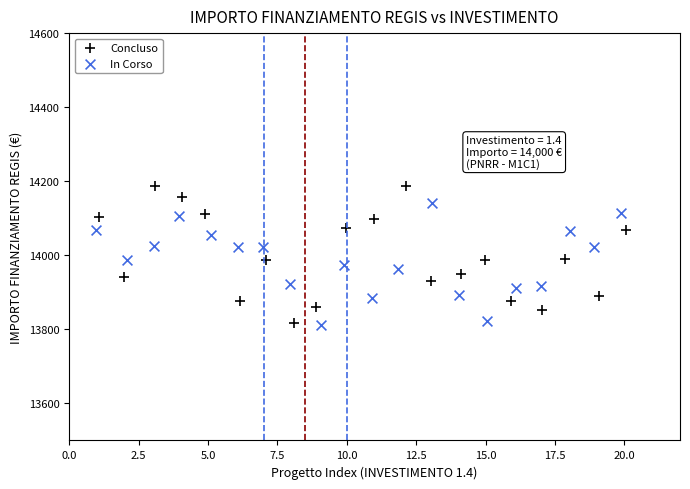

Which series contains the highest Y value?

Concluso